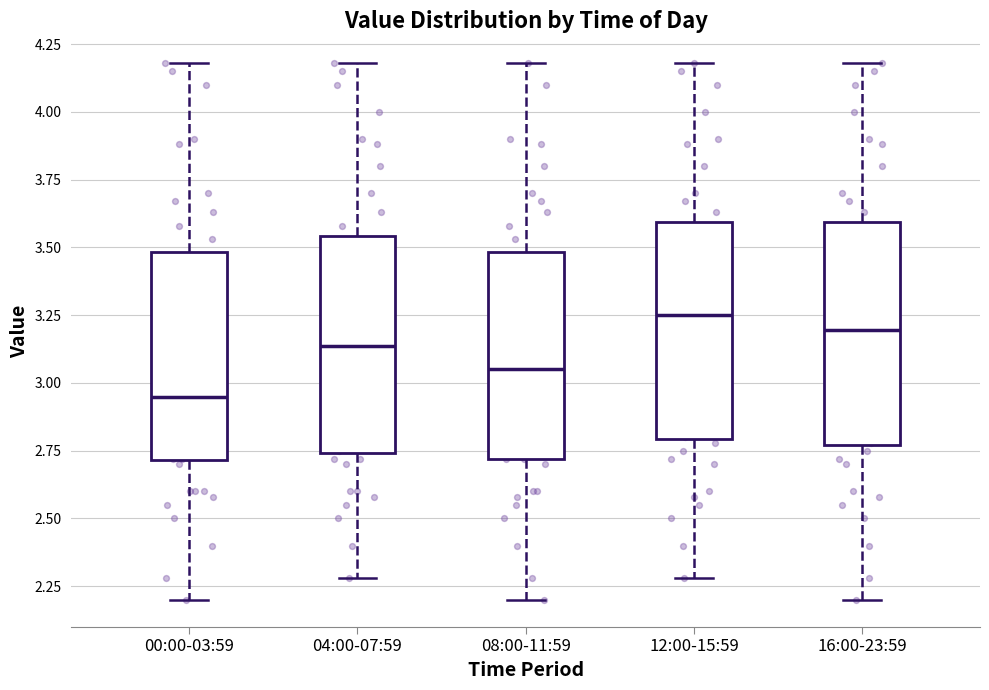

Reading left to right, read every box against the y-axis: the position of its median line, the range the box covers, and the ends of its whiskers. The values are not printed on the chart, so give them approximately, as read against the axis.

00:00-03:59: median 2.95, box 2.70 to 3.50, whiskers 2.20 to 4.20
04:00-07:59: median 3.15, box 2.75 to 3.55, whiskers 2.30 to 4.20
08:00-11:59: median 3.05, box 2.70 to 3.50, whiskers 2.20 to 4.20
12:00-15:59: median 3.25, box 2.80 to 3.60, whiskers 2.30 to 4.20
16:00-23:59: median 3.20, box 2.75 to 3.60, whiskers 2.20 to 4.20